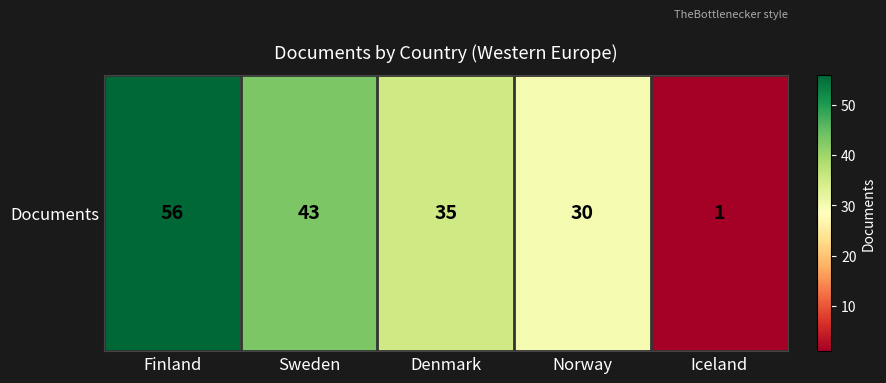

How many data points are above 35?

2